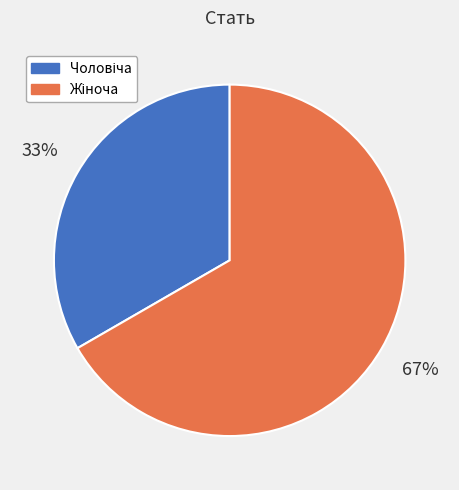

Count the number of slices in the pie.

2